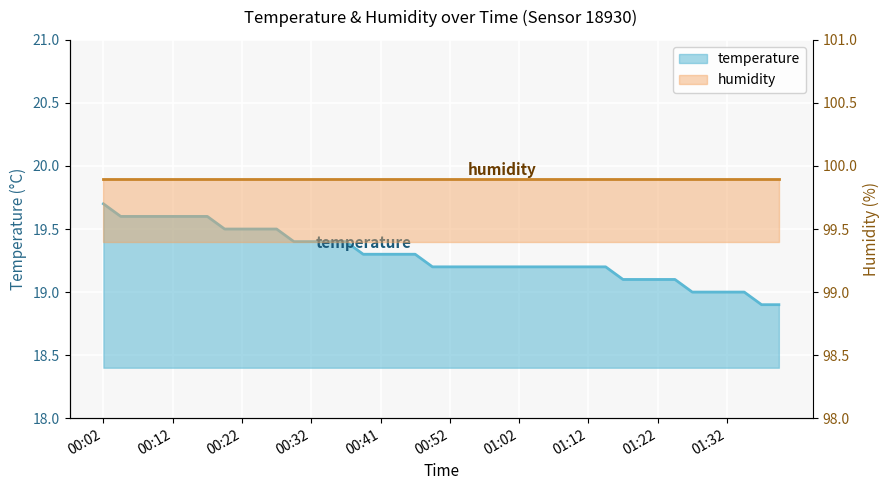

The chart shows a value of 34.7 at 00:32. True or false?

False